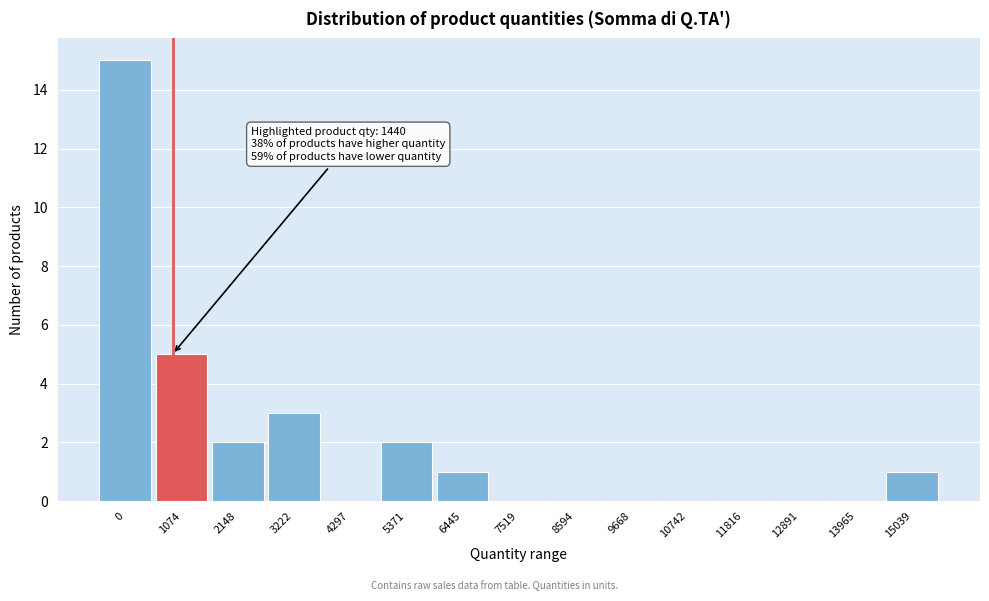

Reading left to right, what are all the values shown in this chart?

0=15	1074=5	2148=2	3222=3	4297=0	5371=2	6445=1	7519=0	8594=0	9668=0	10742=0	11816=0	12891=0	13965=0	15039=1